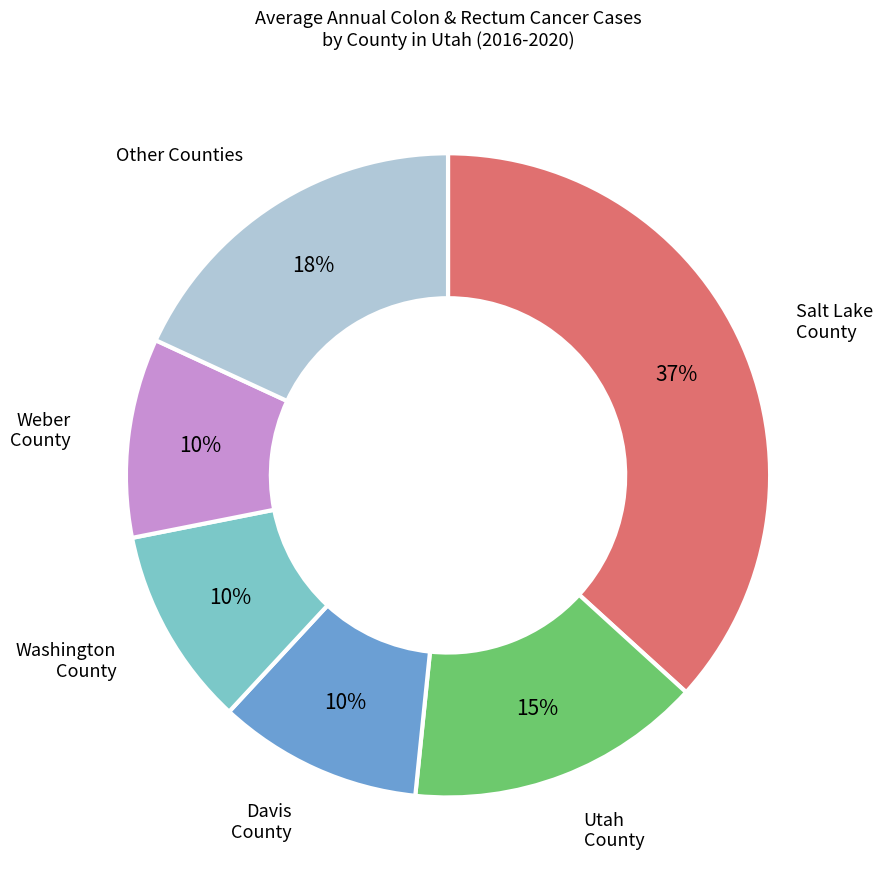

Is there a majority slice in this chart?

No